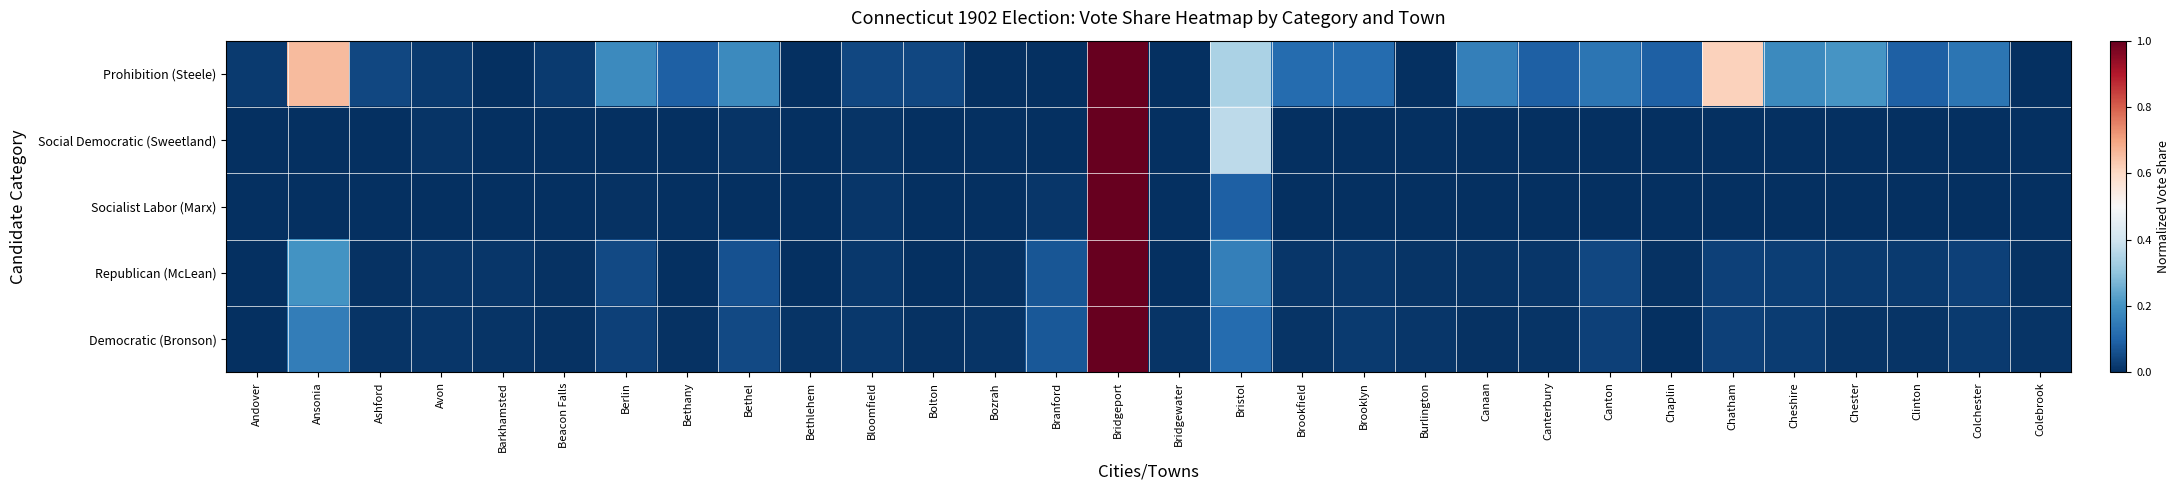

How many data points does each series have?

30